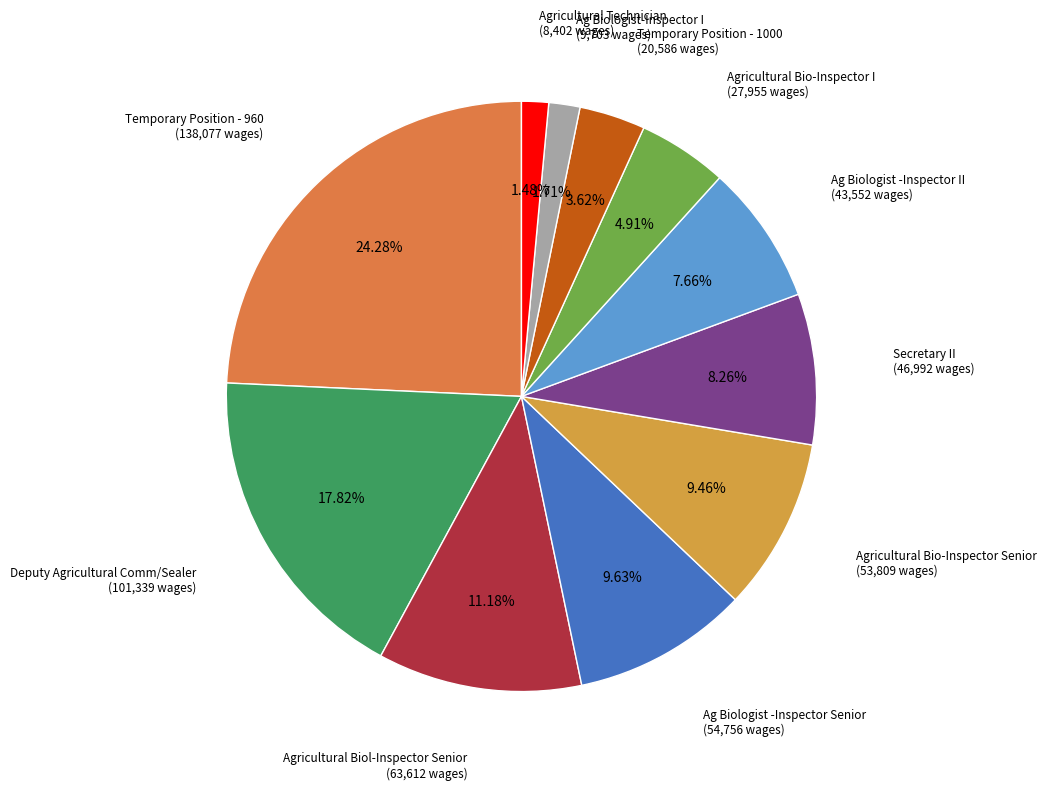

To the nearest percent, what is the difference between the largest and smallest slice percentages?

23%